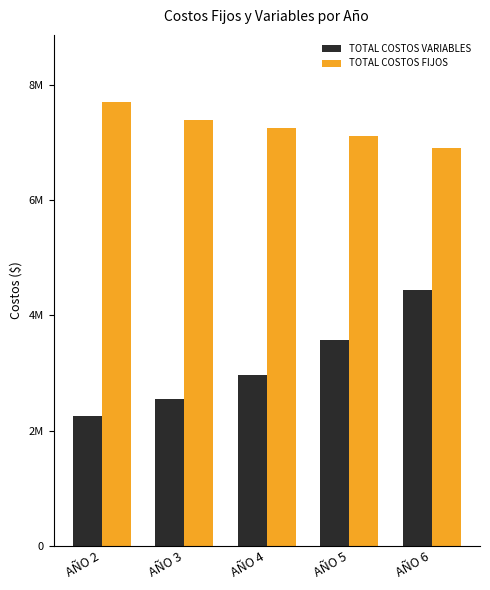

What is the value of the TOTAL COSTOS VARIABLES bar at the 1st from the left?

2255903